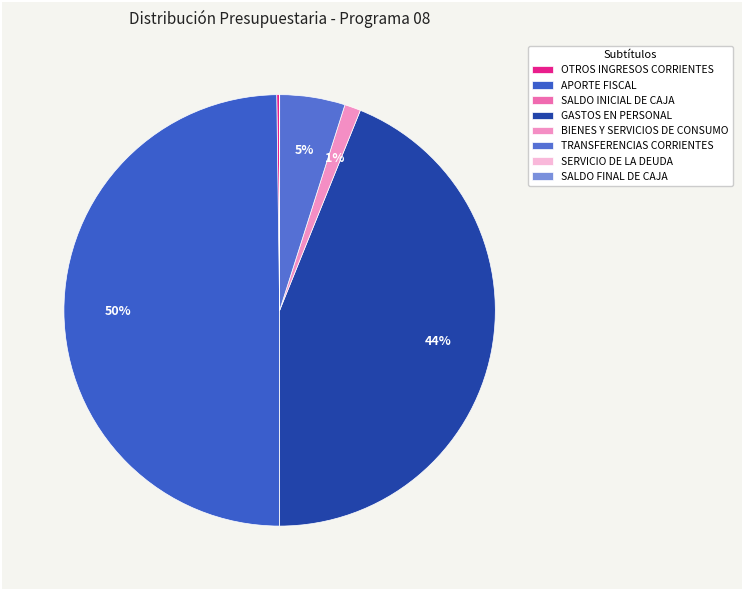

Is the sum of SALDO FINAL DE CAJA and GASTOS EN PERSONAL greater than half?

No